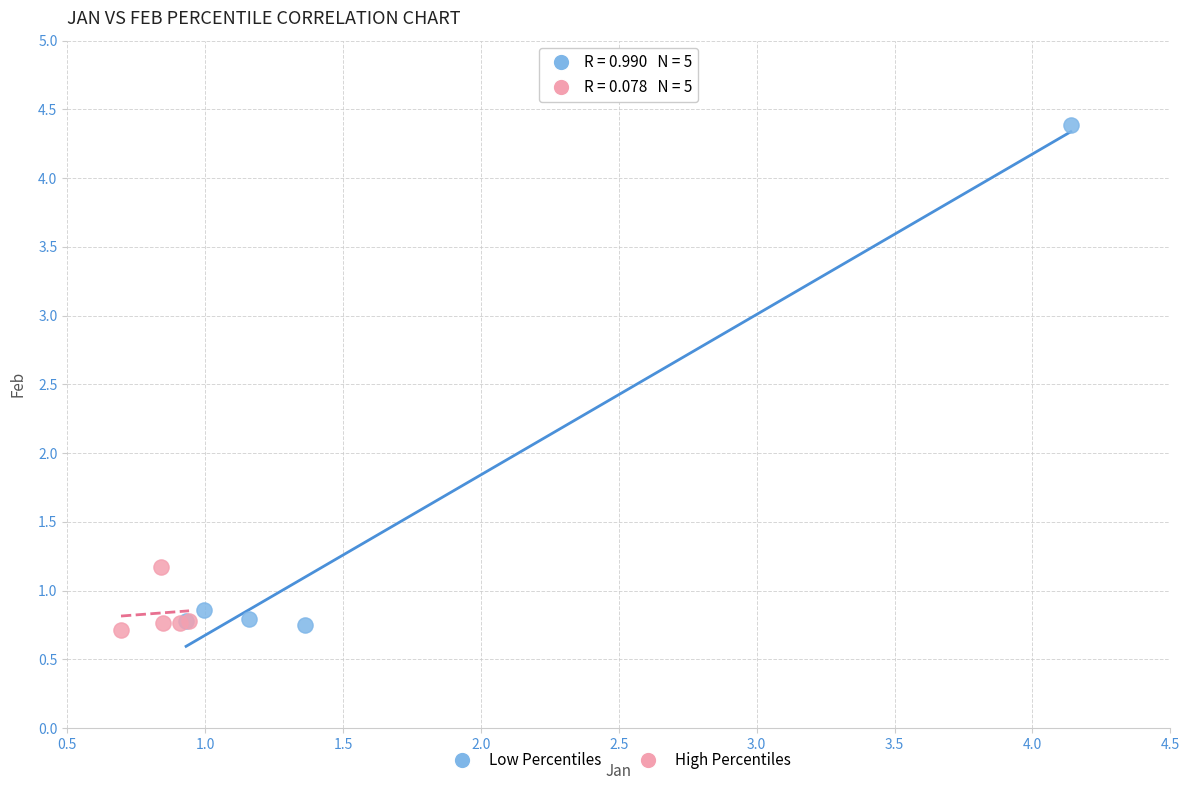

Which series reaches the maximum Y coordinate?

Low Percentiles